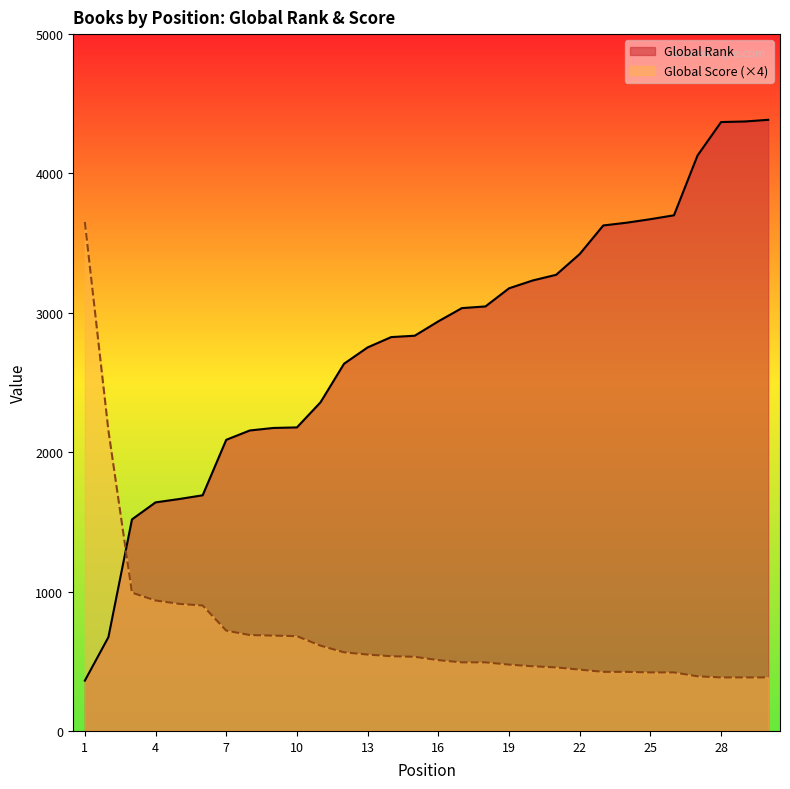

Reading right to left, what are all the values shown in this chart?

Global Rank: 30=4385	29=4373	28=4369	27=4129	26=3700	25=3672	24=3647	23=3627	22=3422	21=3273	20=3232	19=3176	18=3046	17=3034	16=2939	15=2836	14=2826	13=2752	12=2635	11=2358	10=2178	9=2174	8=2156	7=2089	6=1691	5=1664	4=1640	3=1518	2=673	1=361
Global Score: 30=384	29=384	28=384	27=392	26=420	25=420	24=424	23=424	22=440	21=456	20=464	19=476	18=492	17=492	16=508	15=532	14=536	13=548	12=564	11=612	10=680	9=684	8=688	7=720	6=900	5=912	4=936	3=992	2=2156	1=3652